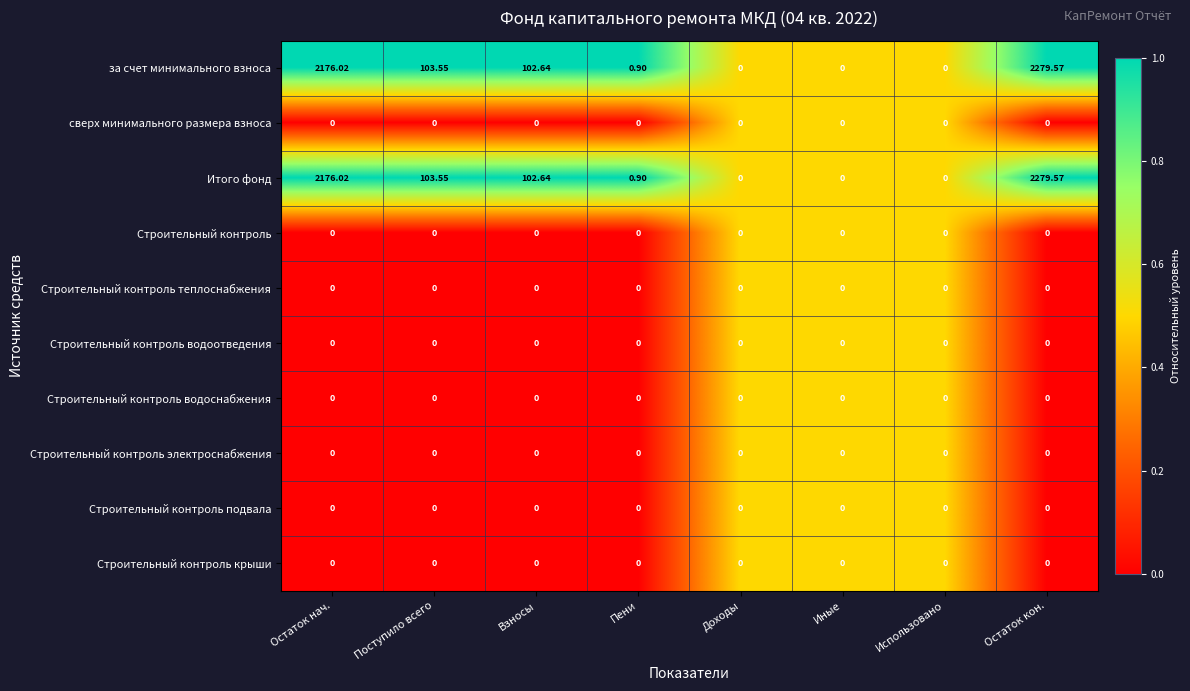

At which category is the sum across all series the highest?

Остаток кон.